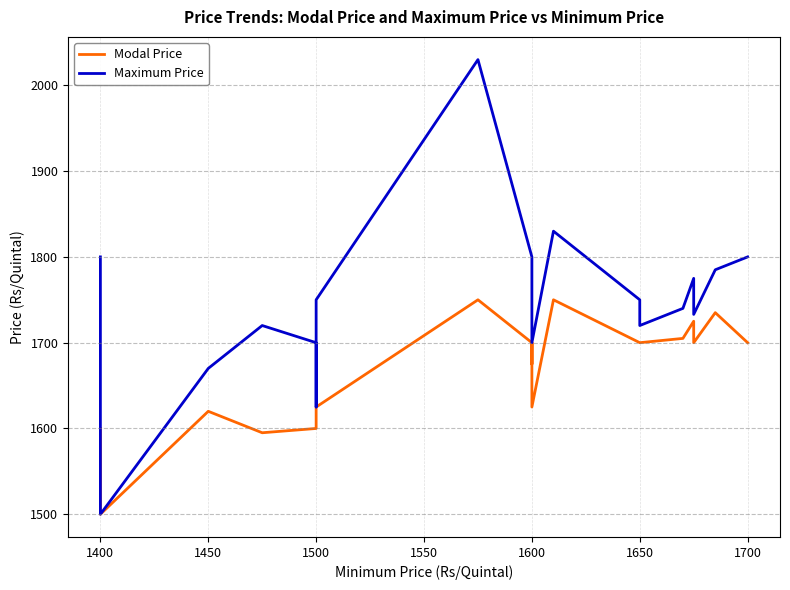

How many lines are shown in the chart?

2